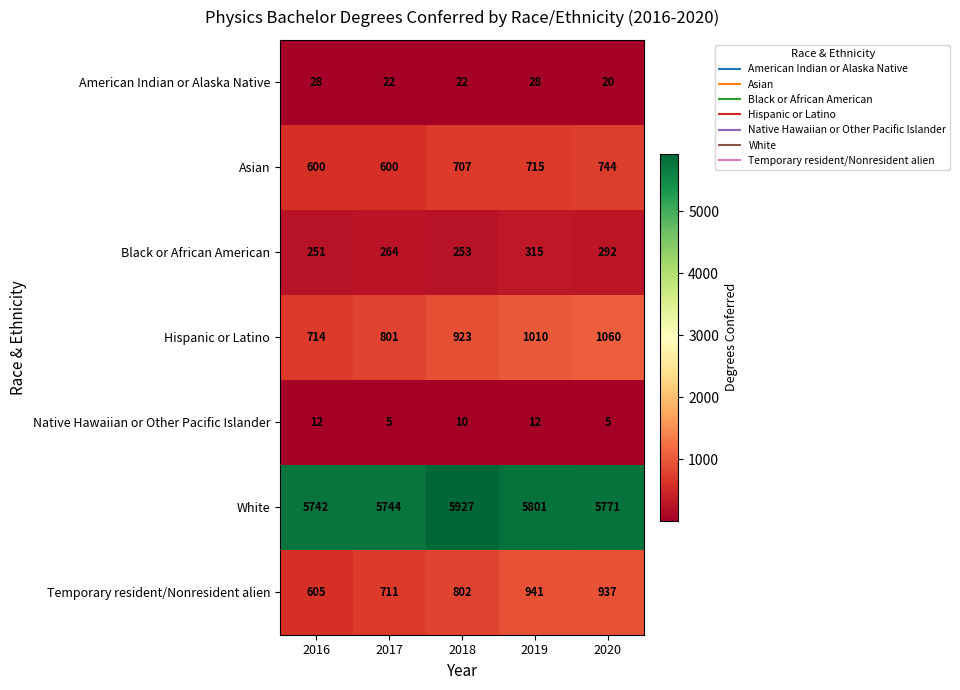

List the labels in order of Temporary resident/Nonresident alien value, largest first.

2019, 2020, 2018, 2017, 2016